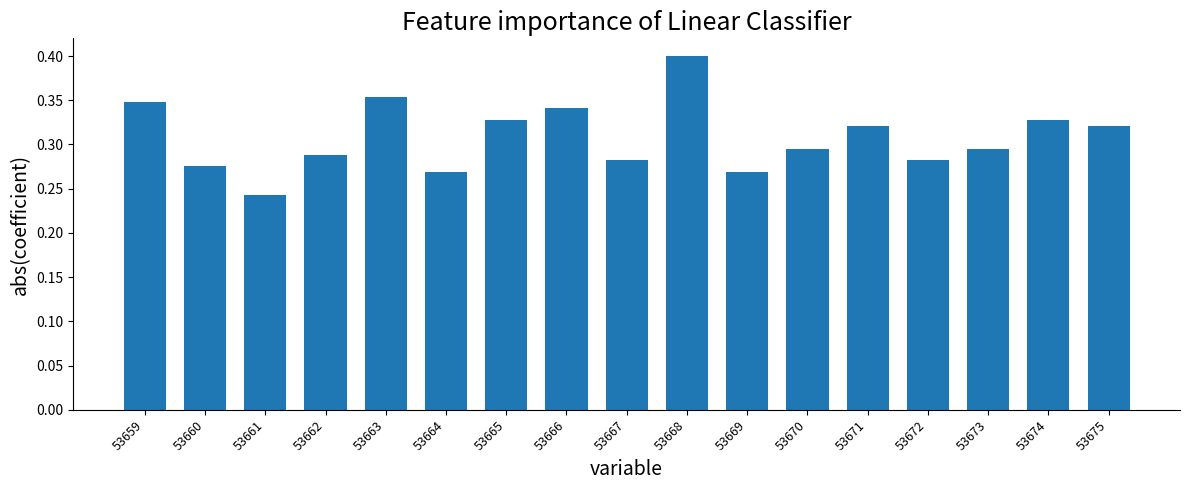

Which has a higher value, 53667 or 53671?

53671